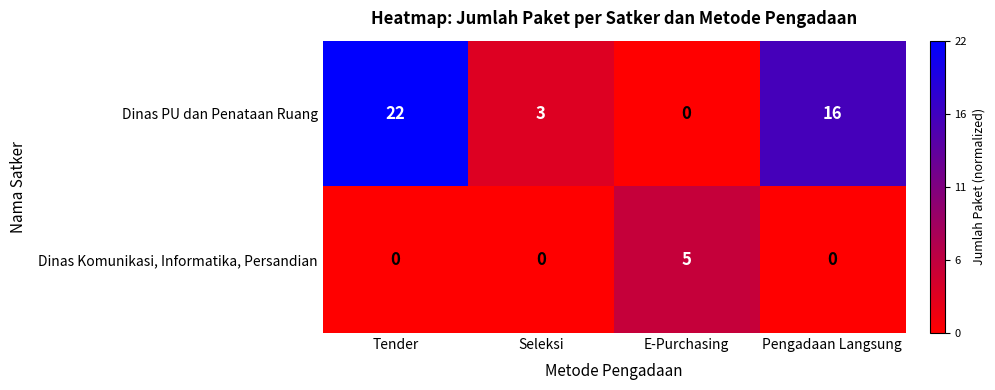

The Dinas PU dan Penataan Ruang series shows 3 at Seleksi. True or false?

True